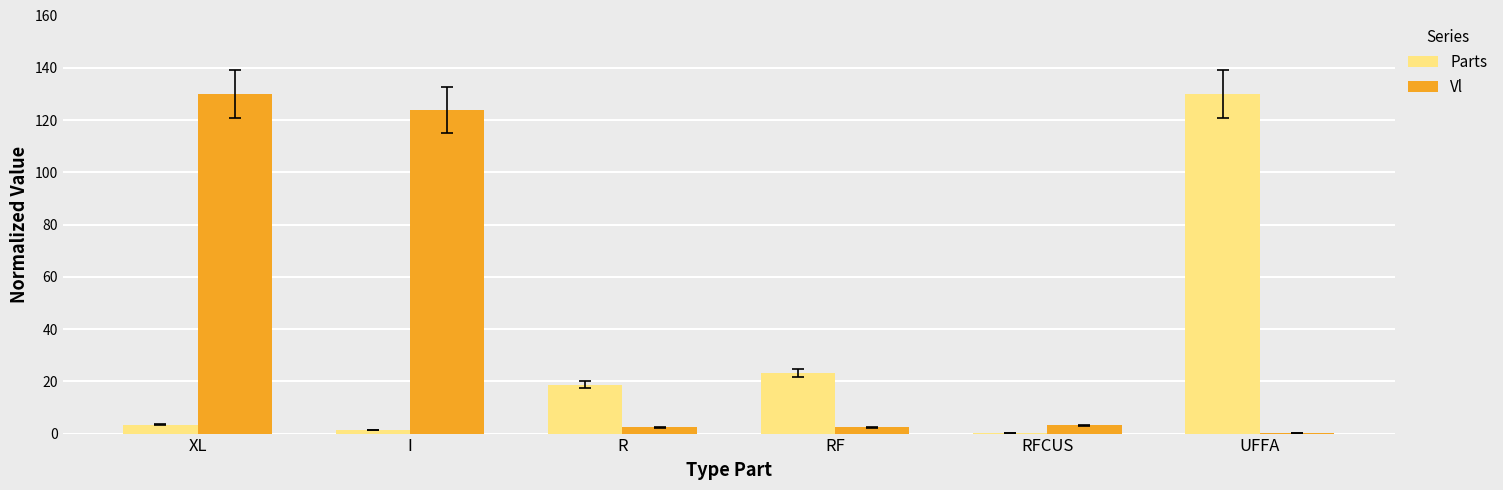

Is it true that Parts equals 29.9 at R?

False